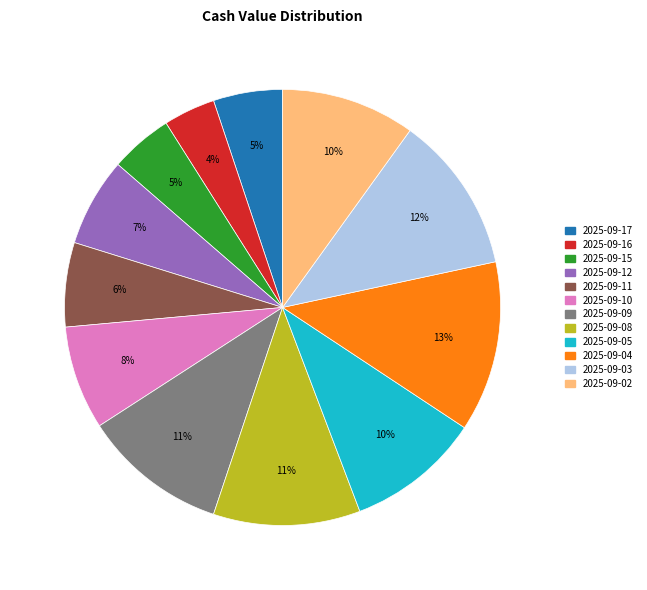

What percentage is the 2025-09-11 slice, to the nearest percent?

6%